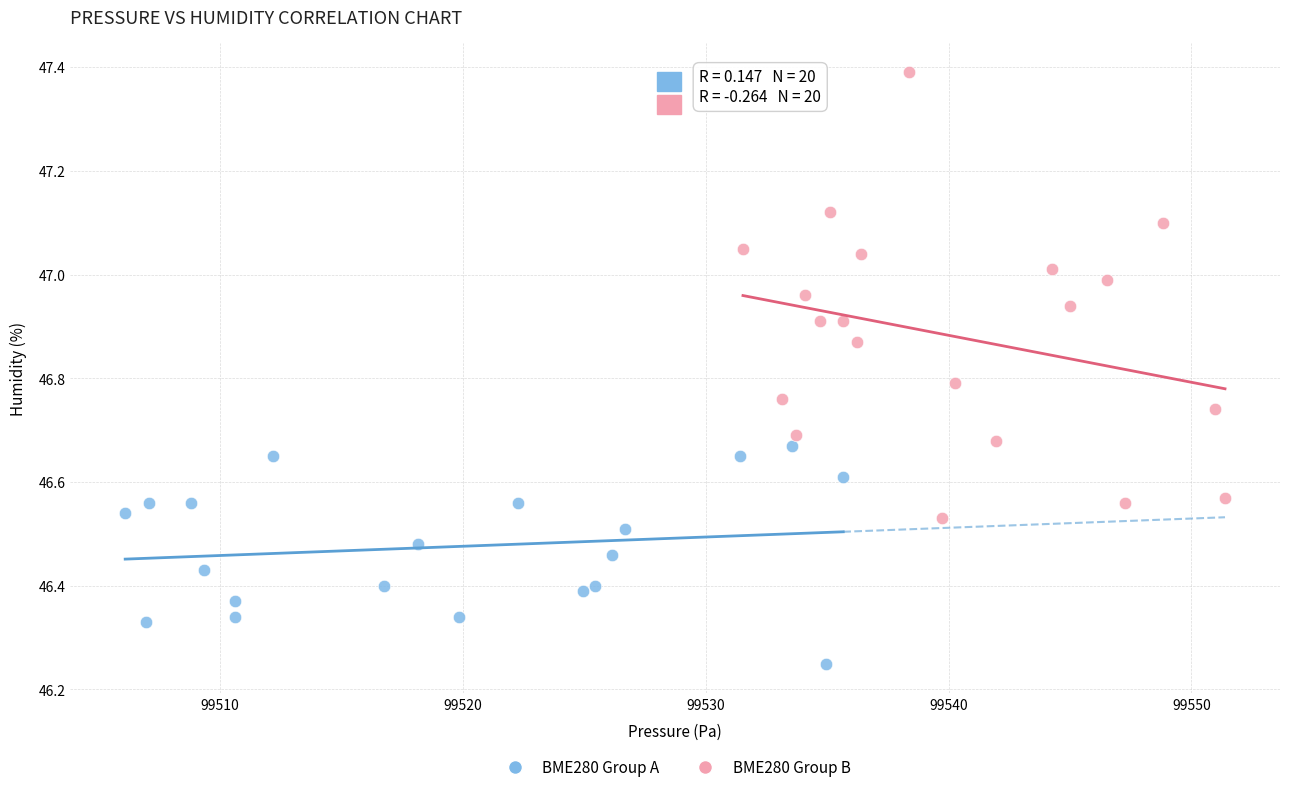

What are all the series names shown in the legend?

BME280 Group A, BME280 Group B